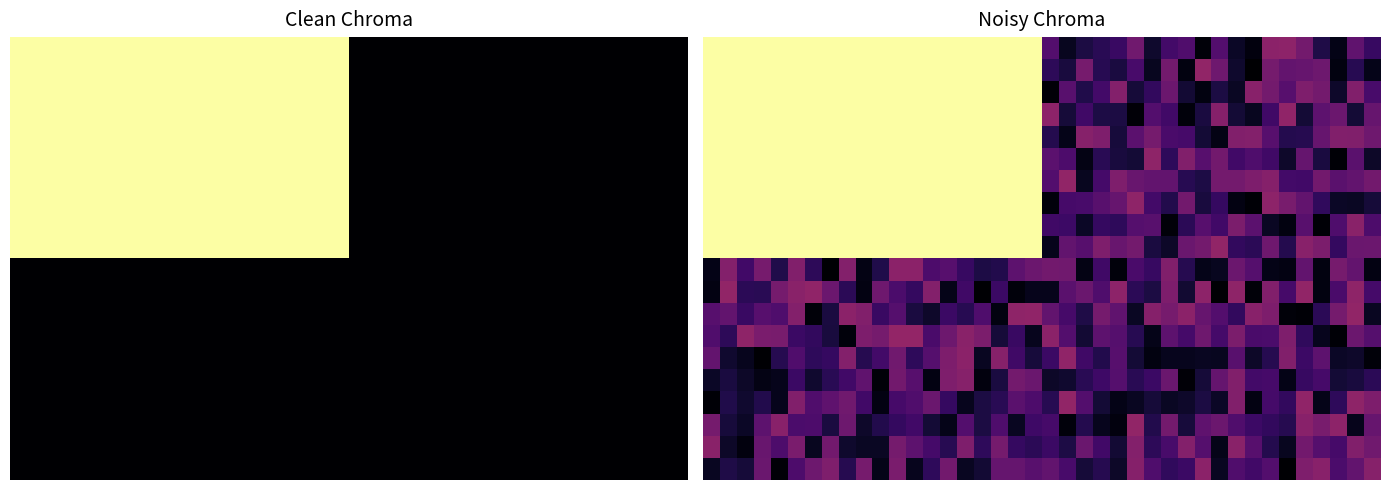

How many series are shown in this chart?

20